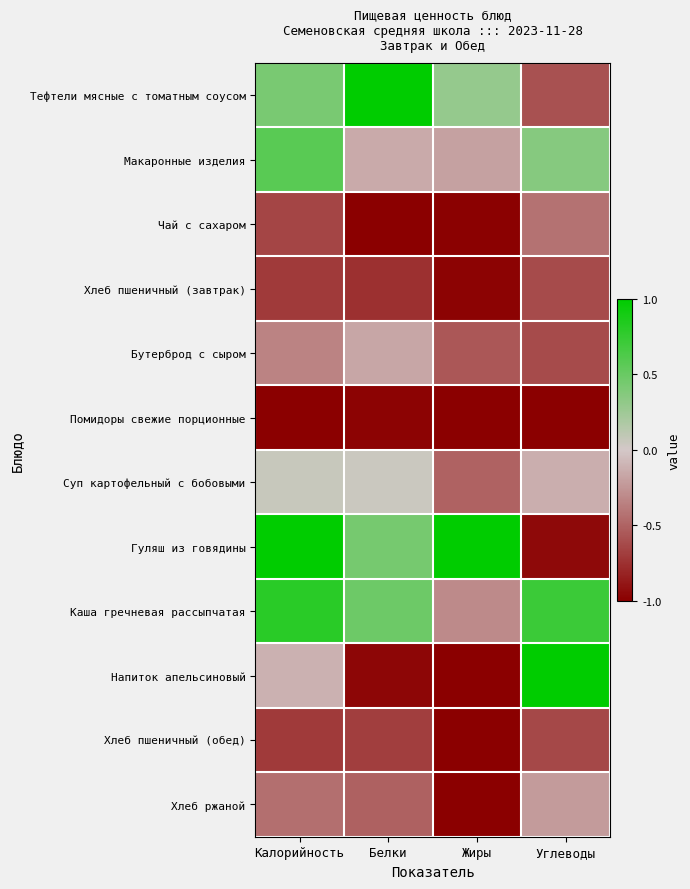

What is the minimum value shown in the chart?

-1.0